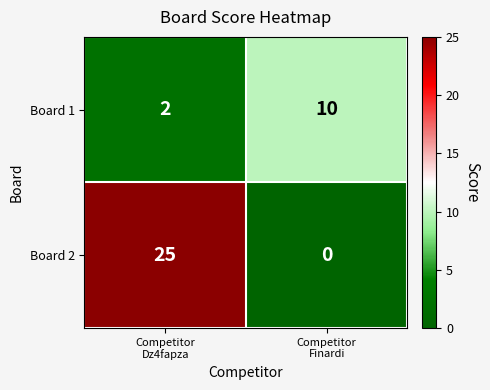

What is the greatest value displayed?

25